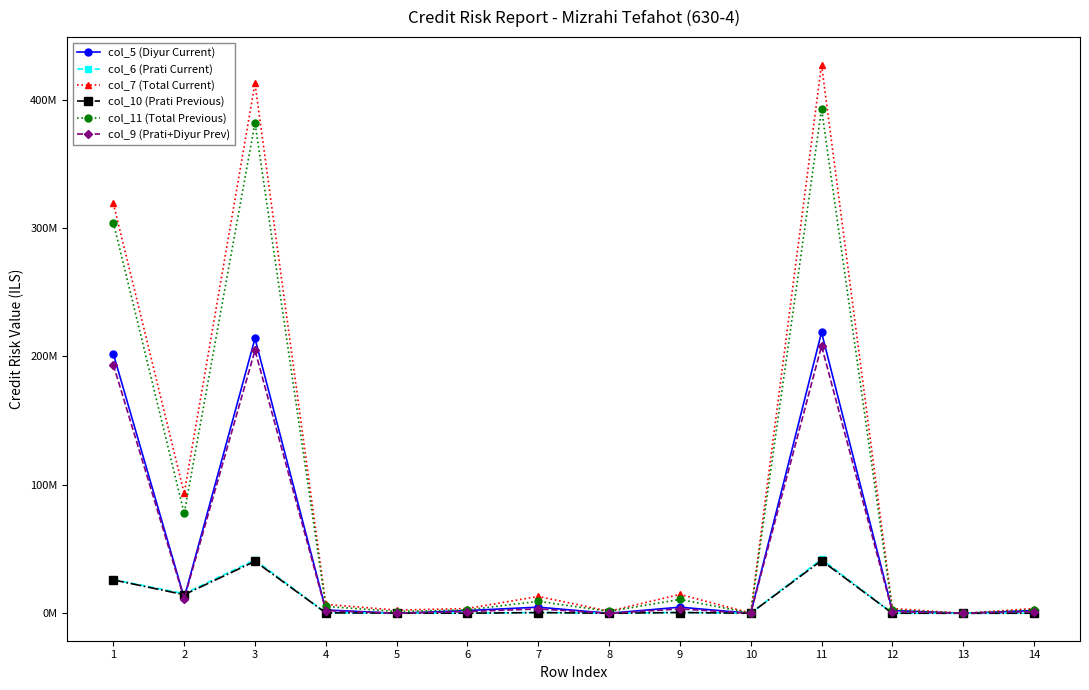

True or false: col_5 (Diyur Current) has more than 2 interior local peaks.

True